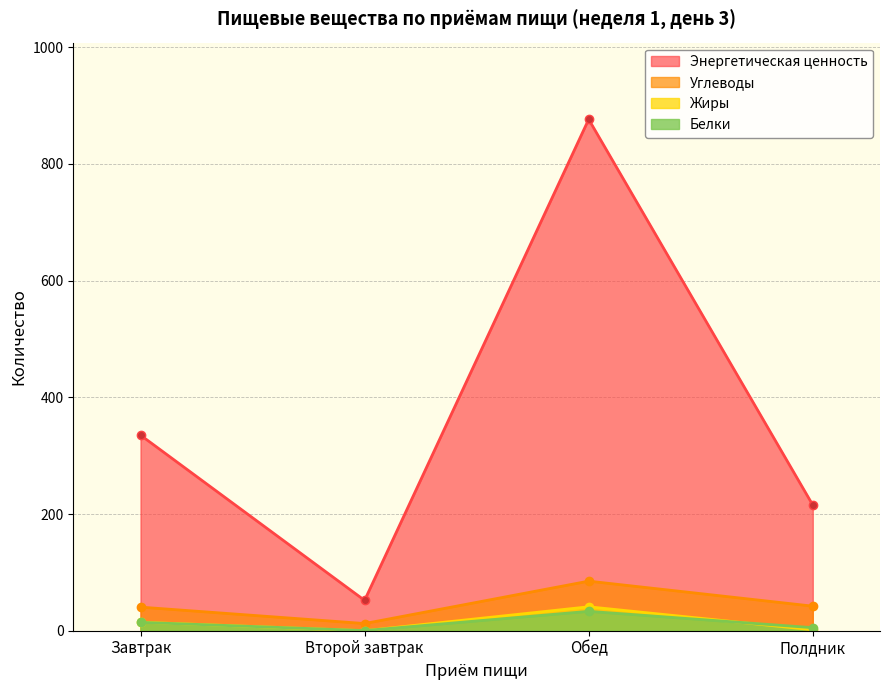

Reading right to left, transcribe all the data shown in this chart.

Белки: 5.2	33.2	0.3	14.3
Жиры: 1.6	41.0	0.0	14.7
Углеводы: 42.1	85.0	12.3	40.5
Энергетическая ценность: 215.4	876.4	52.0	335.2